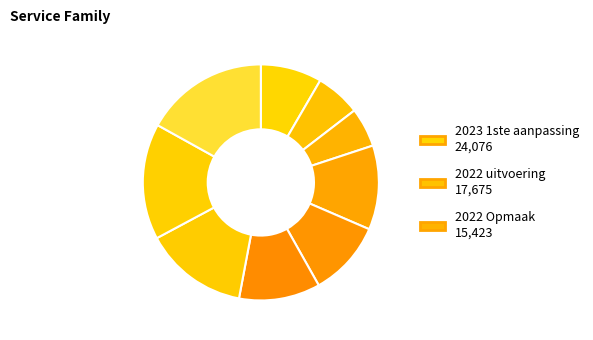

Rank the categories by value from lowest to highest.

2022 Opmaak, 2022 uitvoering, 2023 1ste aanpassing, 2021 Opmaak, 2020 uitvoering, 2021 uitvoering, 2020 Opmaak, 2019 1ste aanpassing, 2019 opmaak